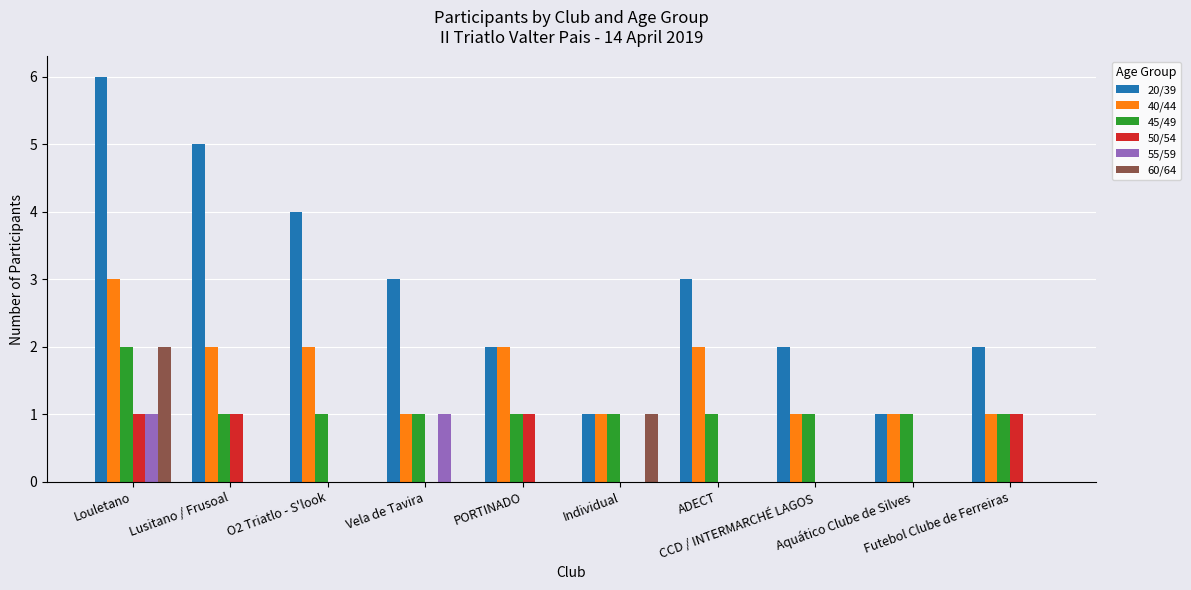

What value does the 40/44 series have at CCD / INTERMARCHÉ LAGOS?

1